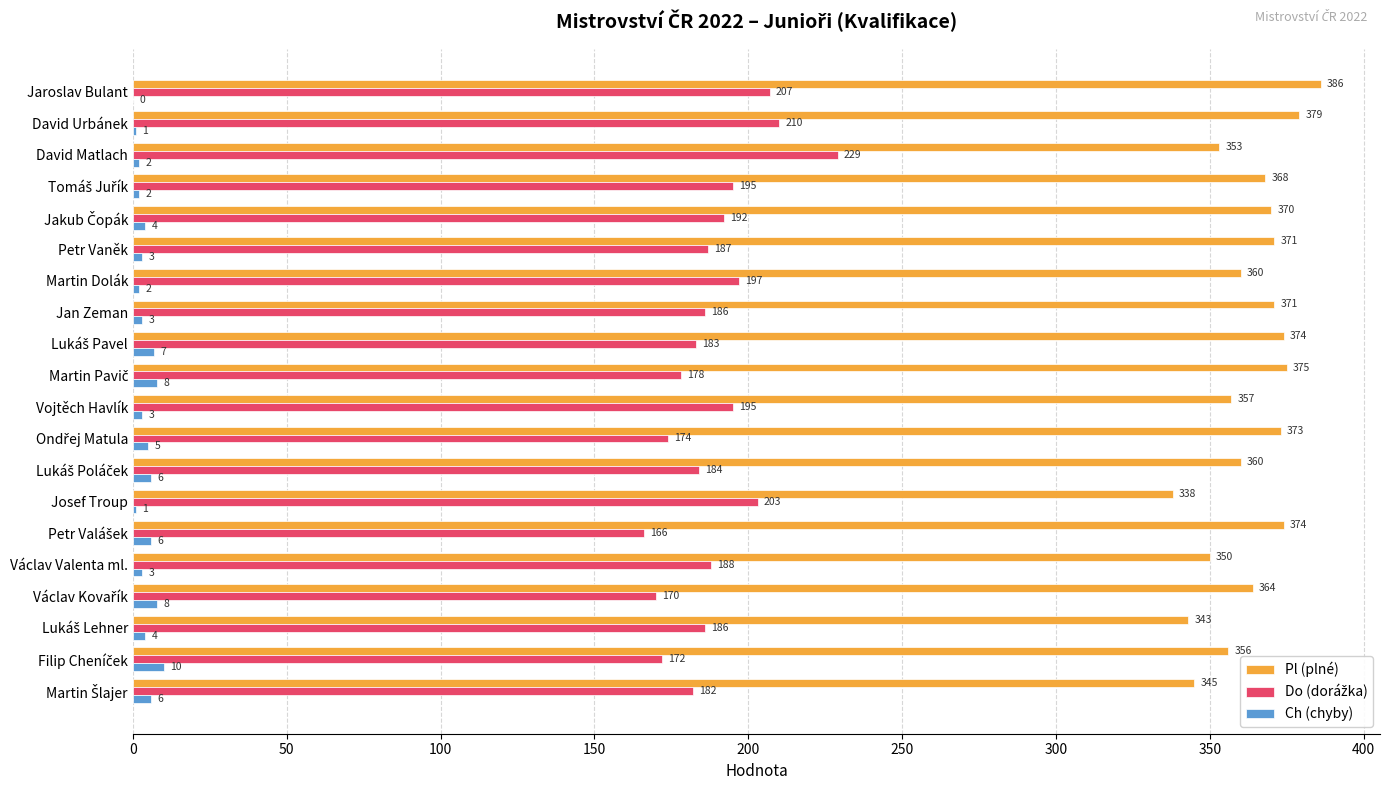

The value of Pl (plné) at Josef Troup is 481. True or false?

False